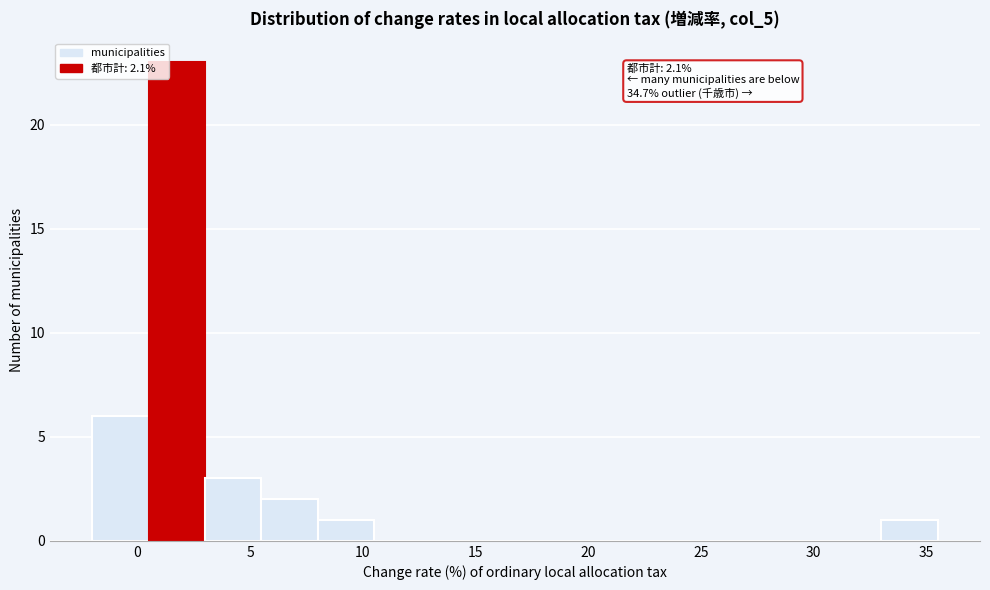

Which range on the x-axis has the tallest bar?

0.5 to 3.0